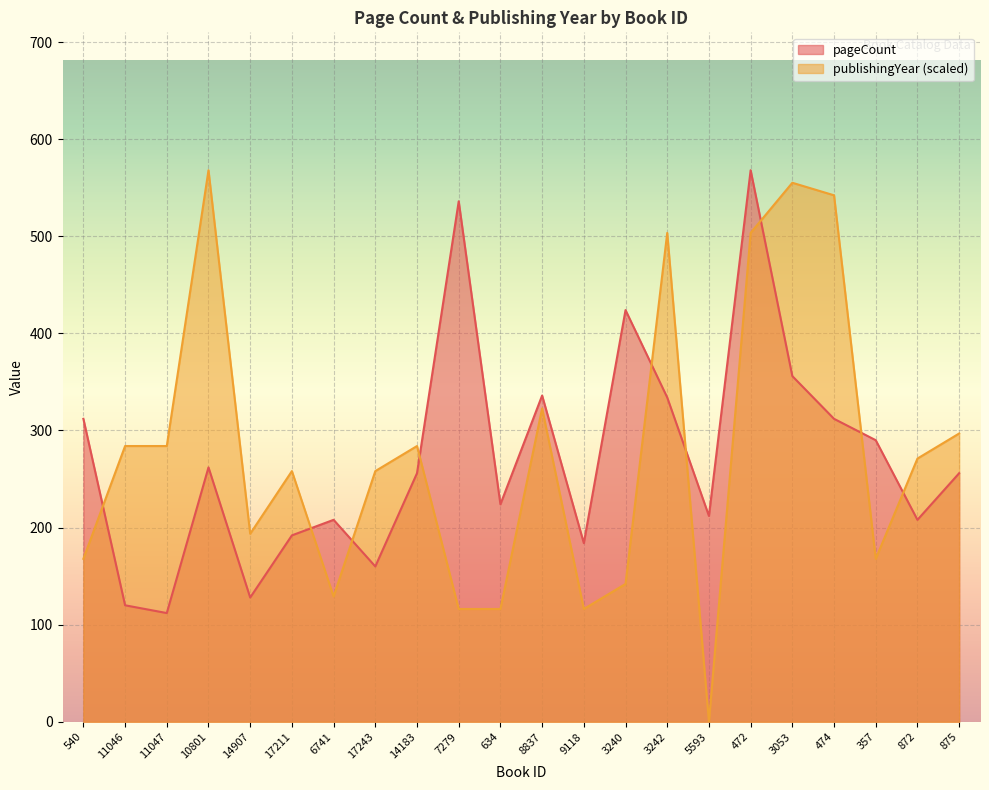

After their last crossing, which series has the higher values: publishingYear or pageCount?

publishingYear